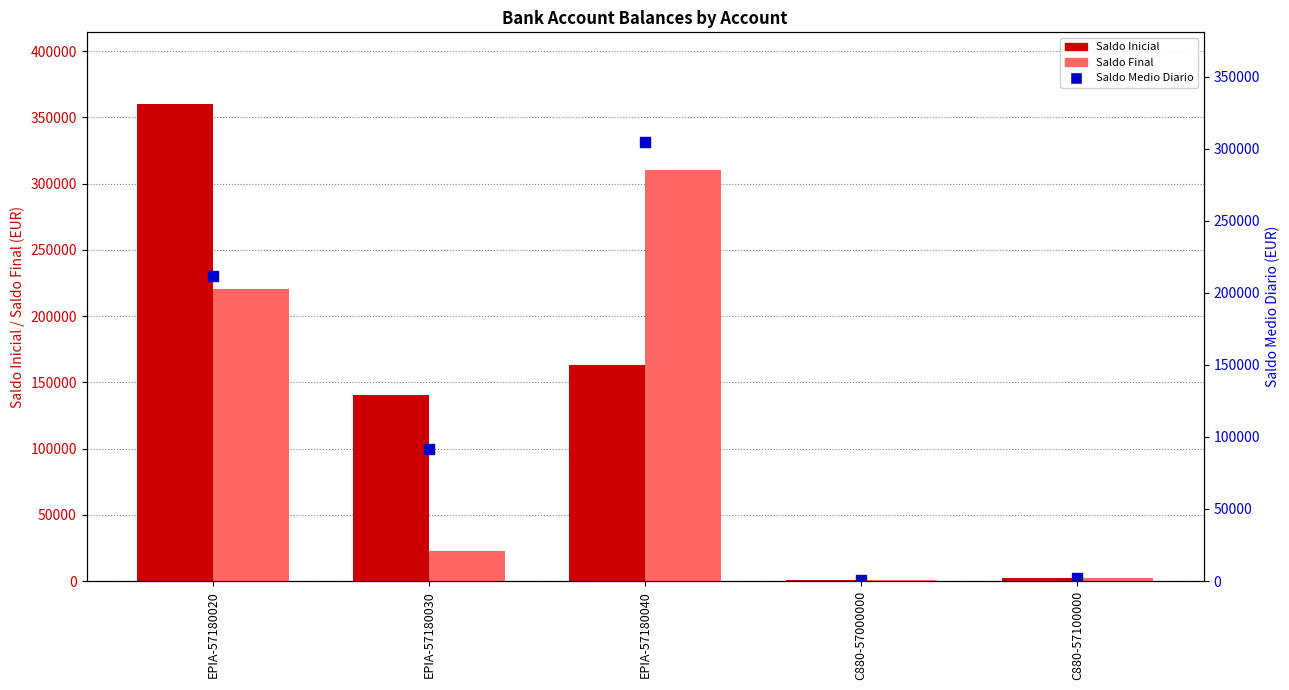

What are all the series names shown in the legend?

Saldo Inicial, Saldo Final, Saldo Medio Diario